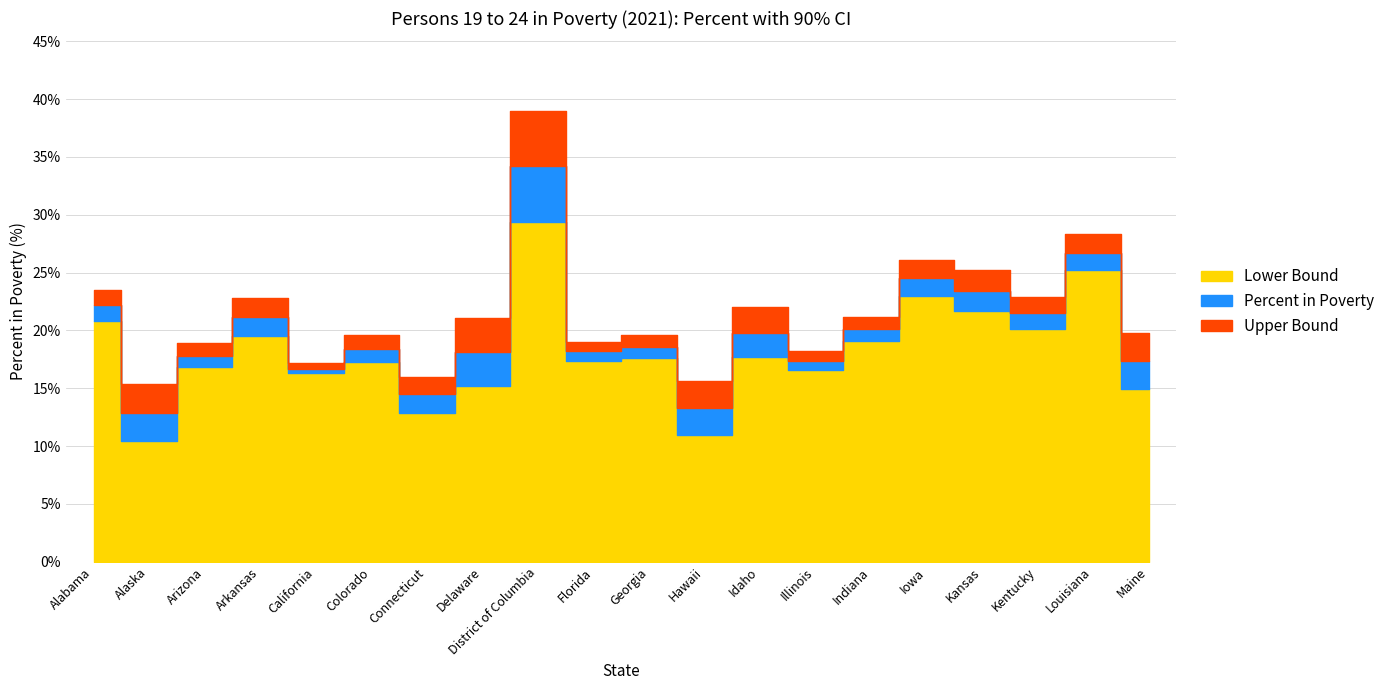

Reading right to left, transcribe all the data shown in this chart.

Upper Bound: 19.8	28.3	22.9	25.2	26.1	21.2	18.2	22.0	15.6	19.6	19.0	39.0	21.1	16.0	19.6	17.2	22.8	18.9	15.4	23.5
Percent in Poverty: 17.4	26.7	21.5	23.4	24.5	20.1	17.4	19.8	13.3	18.6	18.2	34.2	18.1	14.5	18.4	16.7	21.2	17.8	12.9	22.2
Lower Bound: 14.9	25.2	20.1	21.7	23.0	19.1	16.6	17.7	11.0	17.6	17.4	29.4	15.2	12.9	17.3	16.3	19.5	16.8	10.4	20.8